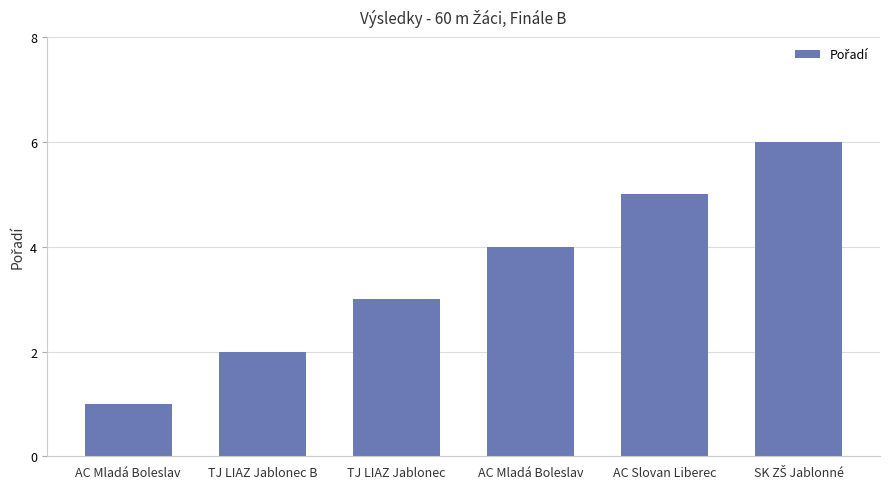

What is the sum of all values?

21